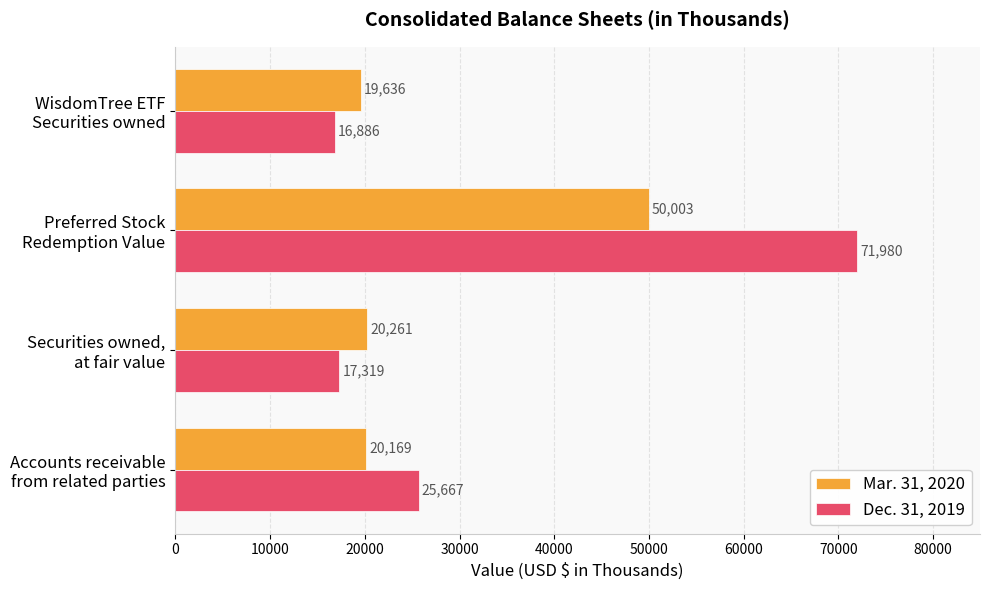

Rank the series by their maximum value, from highest to lowest.

Dec. 31, 2019, Mar. 31, 2020